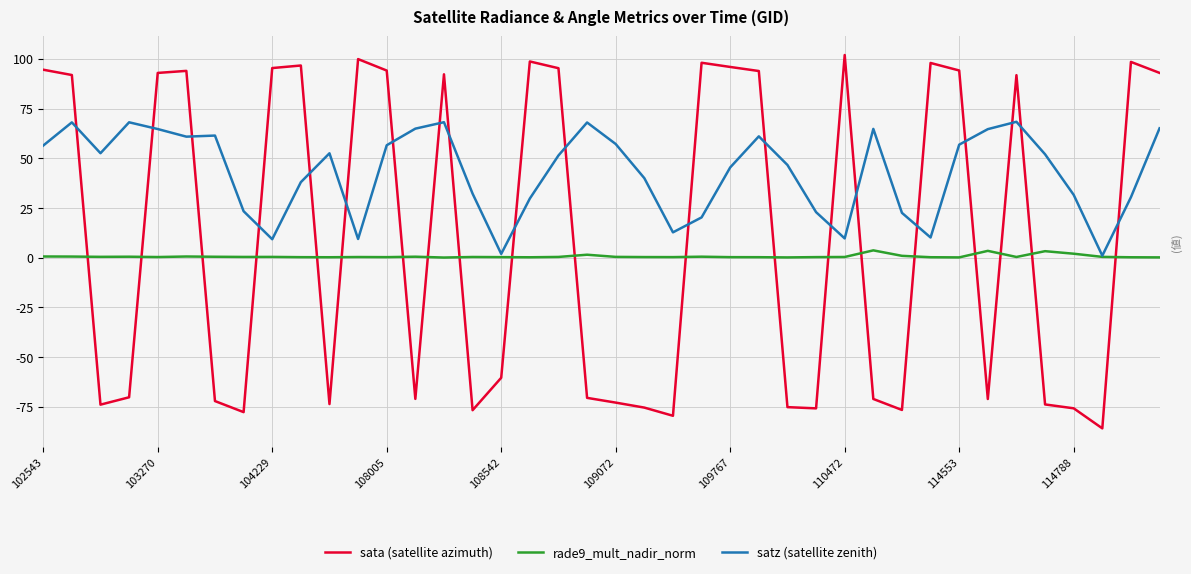

Which series has the largest total across all categories?

satz (satellite zenith)